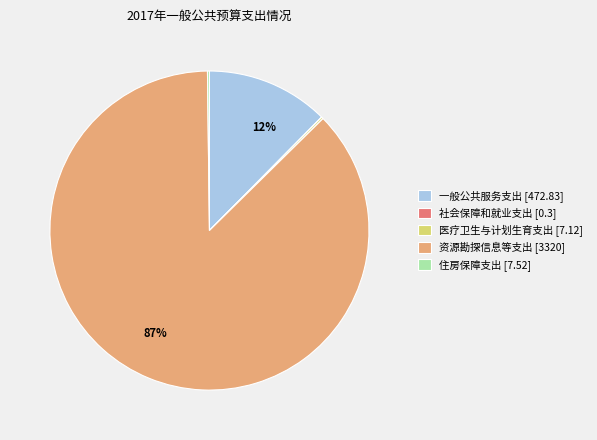

What is the largest slice in the pie chart?

资源勘探信息等支出 [3320]